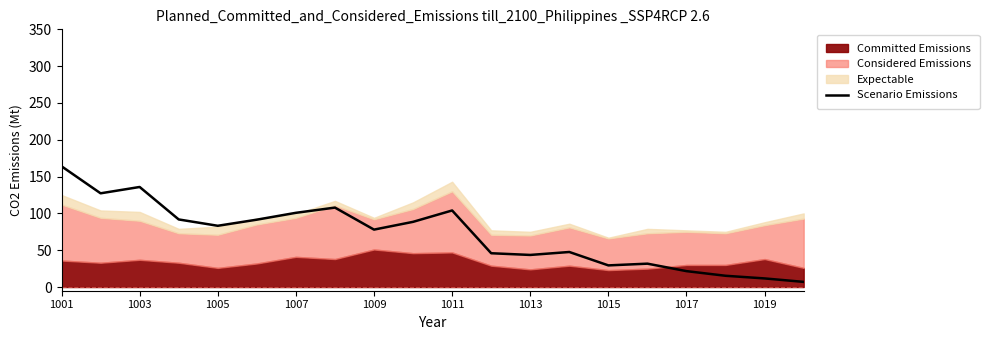

What is the highest value of the Scenario Emissions series?

164.0